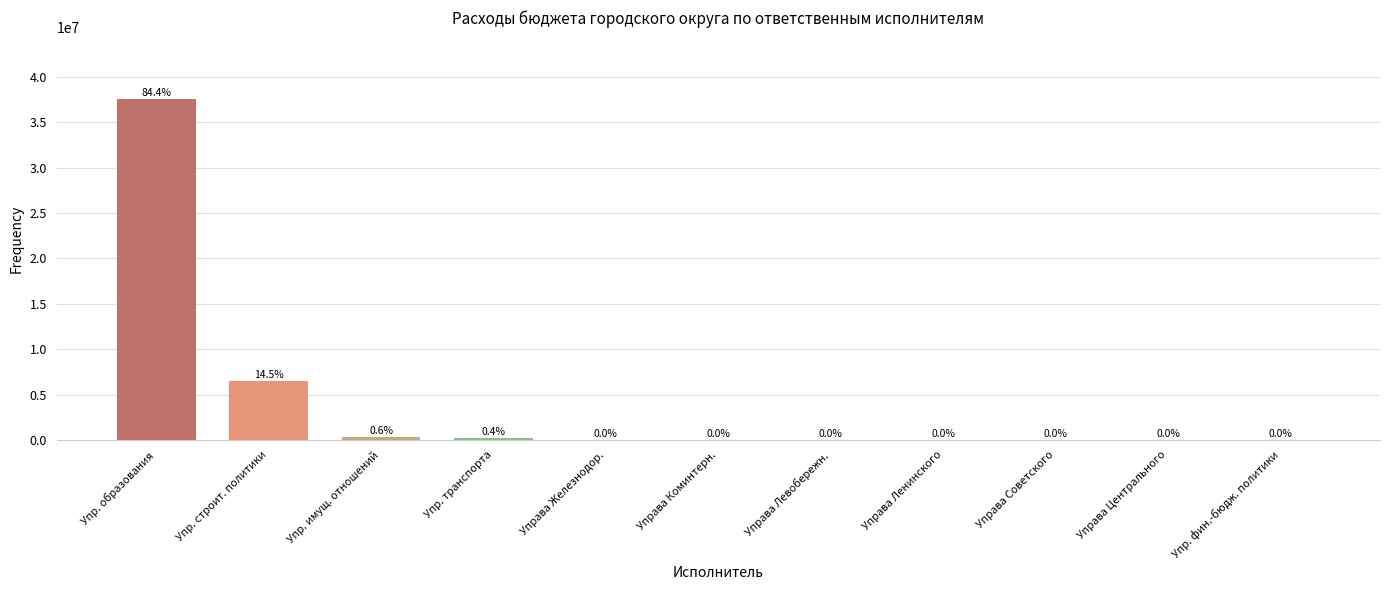

Between Упр. строит. политики and Управа Ленинского, which is larger?

Упр. строит. политики